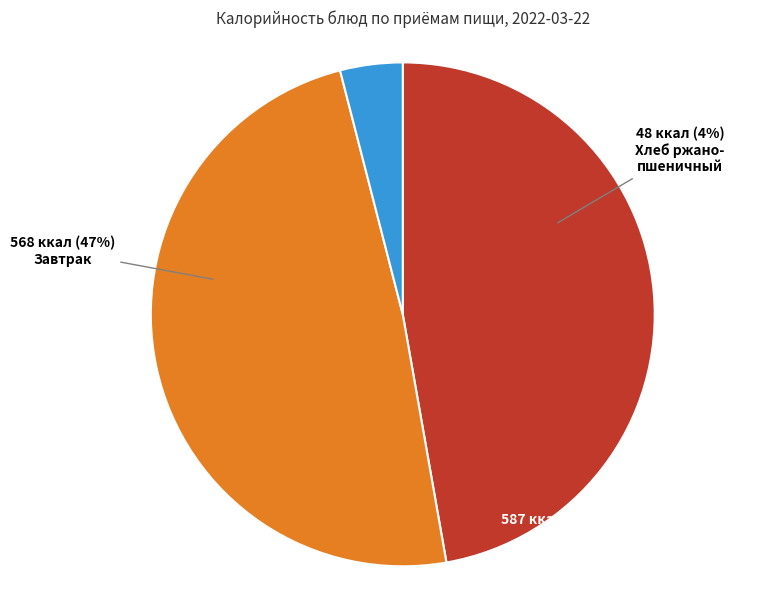

Which slice is the largest?

Жаркое по-домашнему с курицей